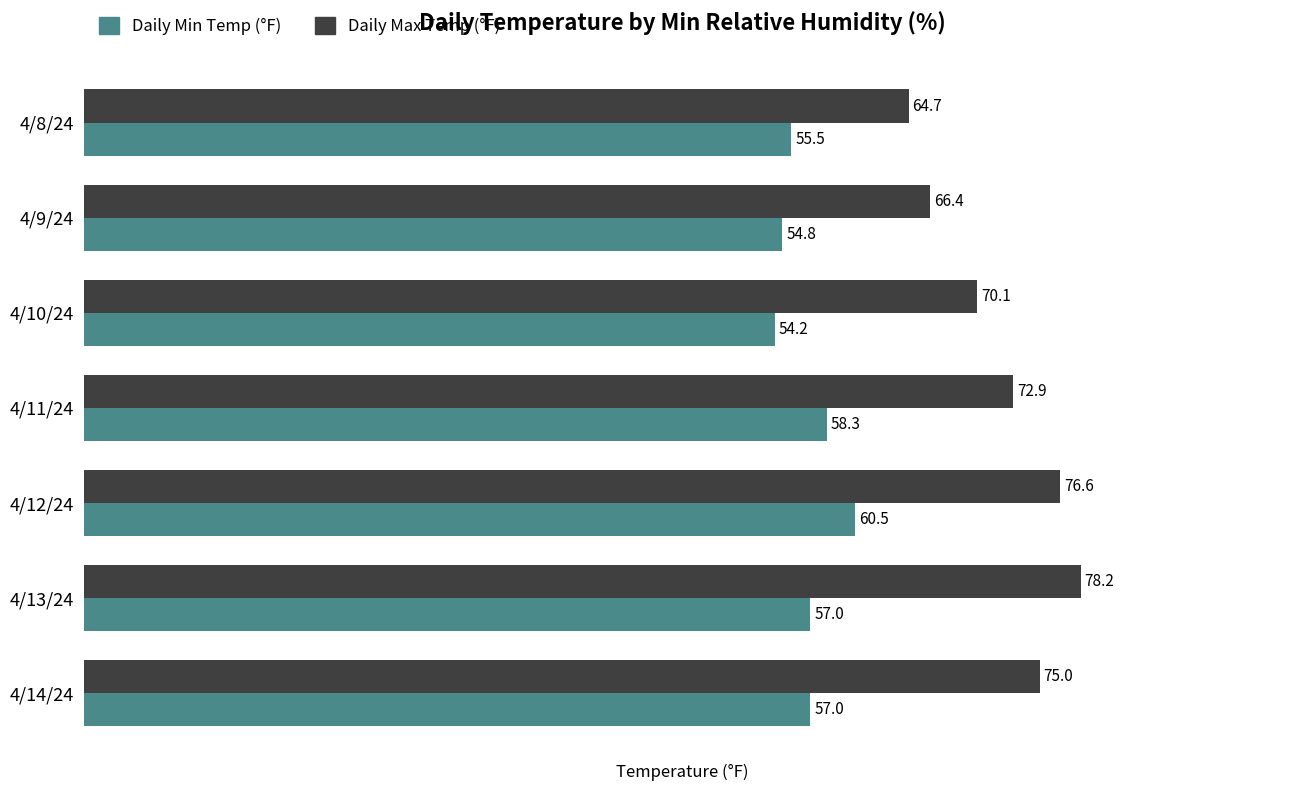

Which series has the widest spread of values?

Daily Max Temp (°F)